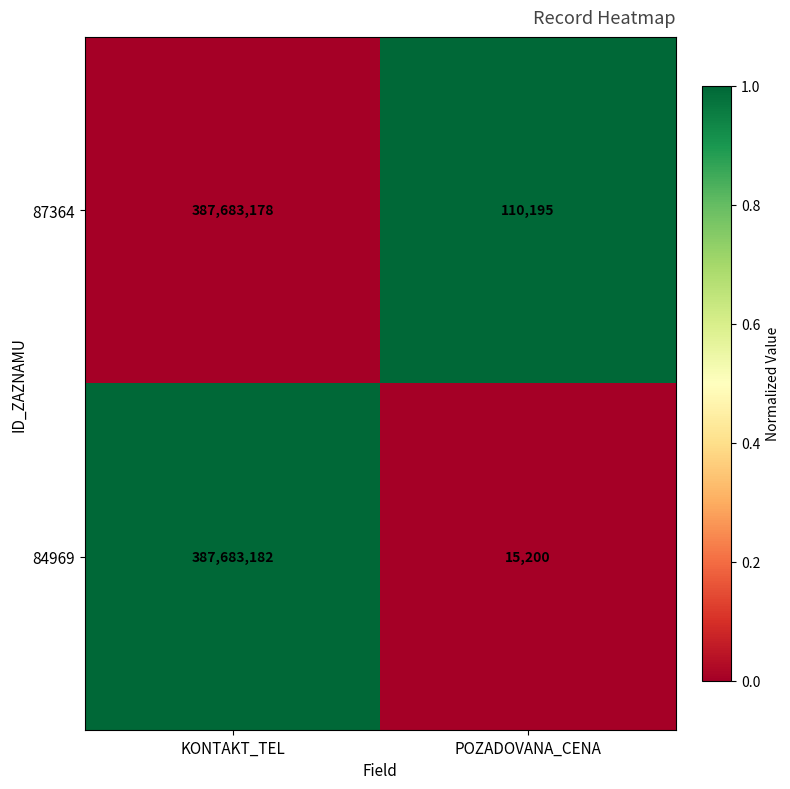

Rank the series by their maximum value, from lowest to highest.

87364, 84969